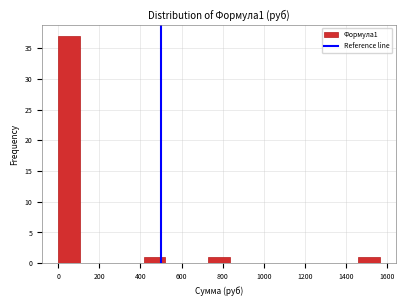

Which range on the x-axis has the tallest bar?

0 to 100